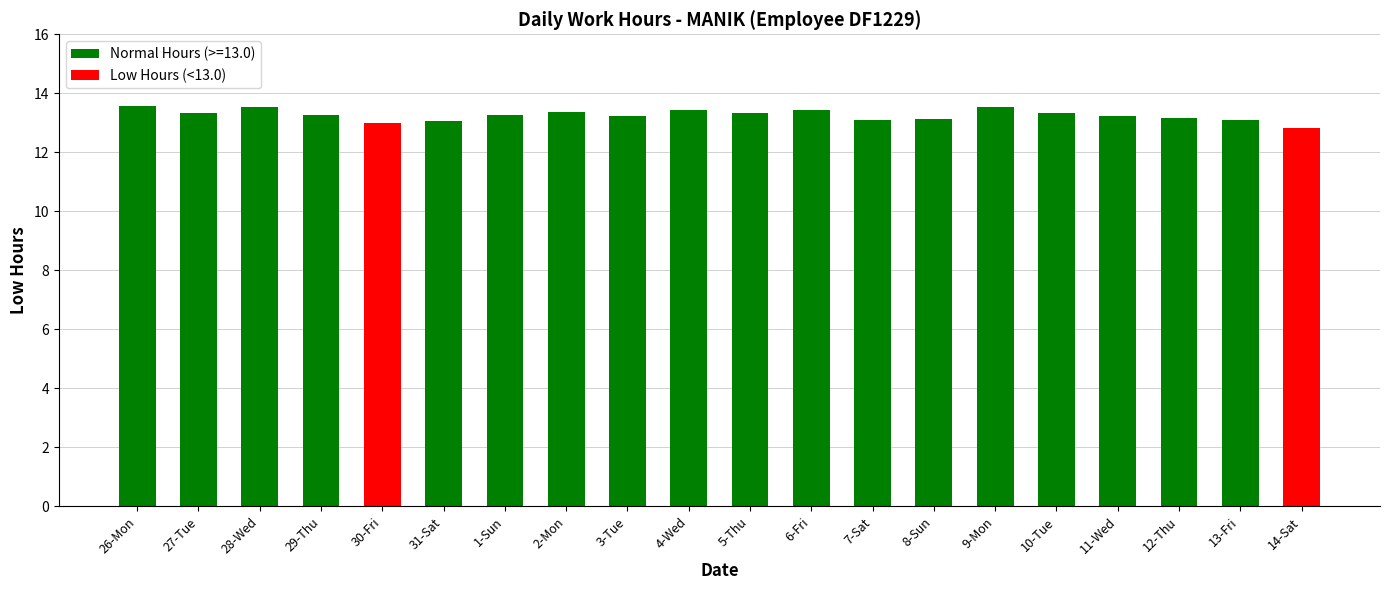

At which category does the chart reach its peak across all series?

26-Mon